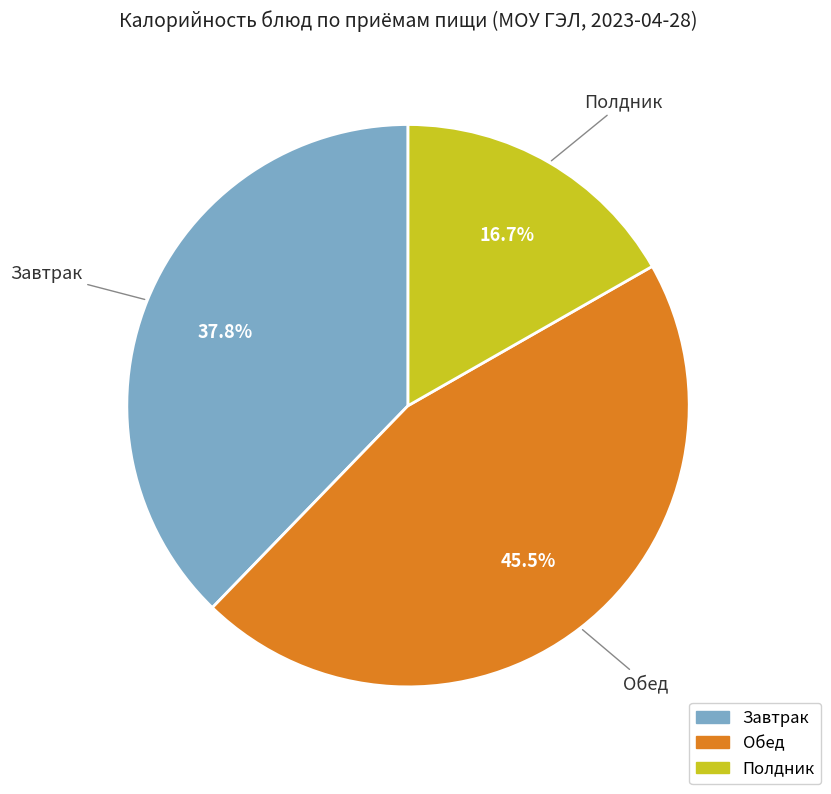

Count the number of slices in the pie.

3